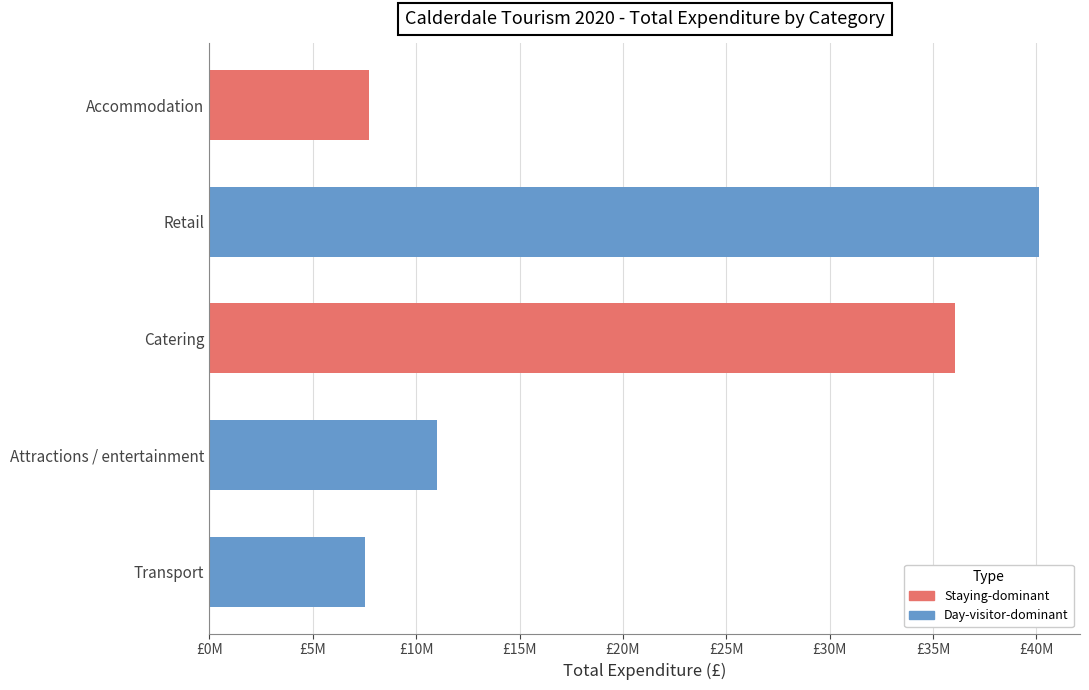

Does the chart contain any negative values?

No